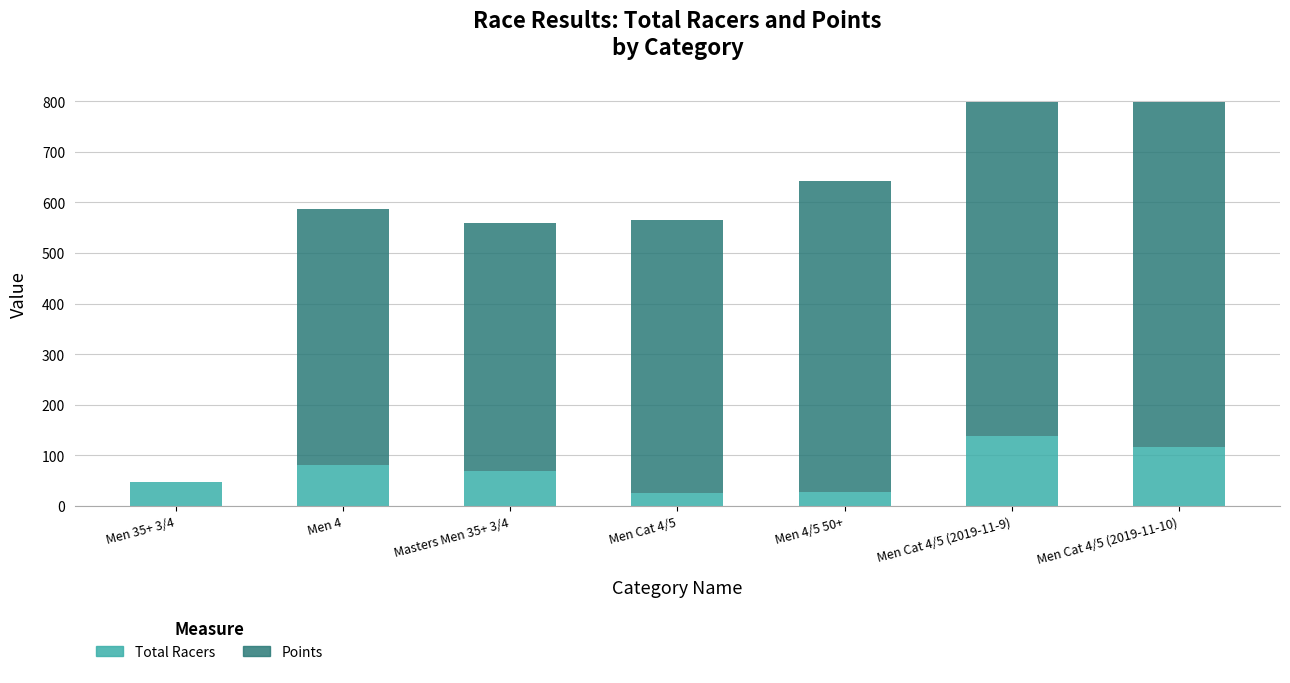

What is the average value of the Total Racers series?

72.1